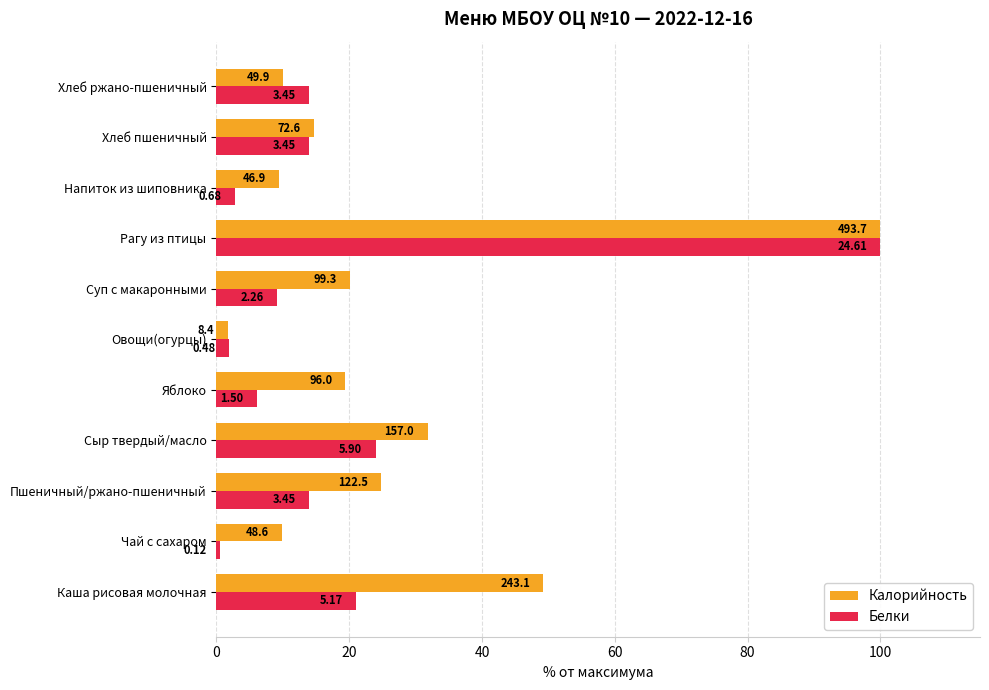

How many values in the Калорийность series exceed 19?

6